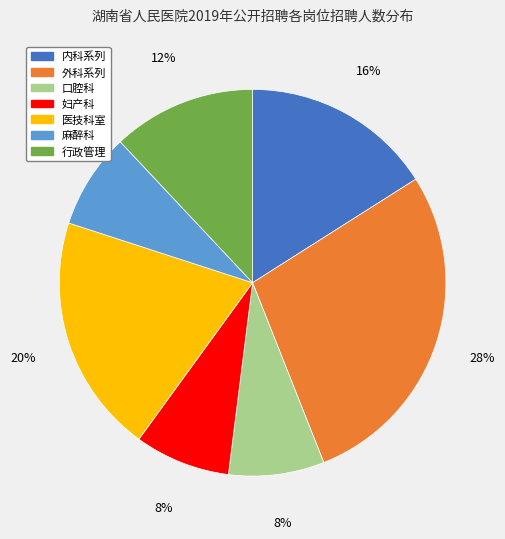

To the nearest percent, what is the difference between the largest and smallest slice percentages?

20%